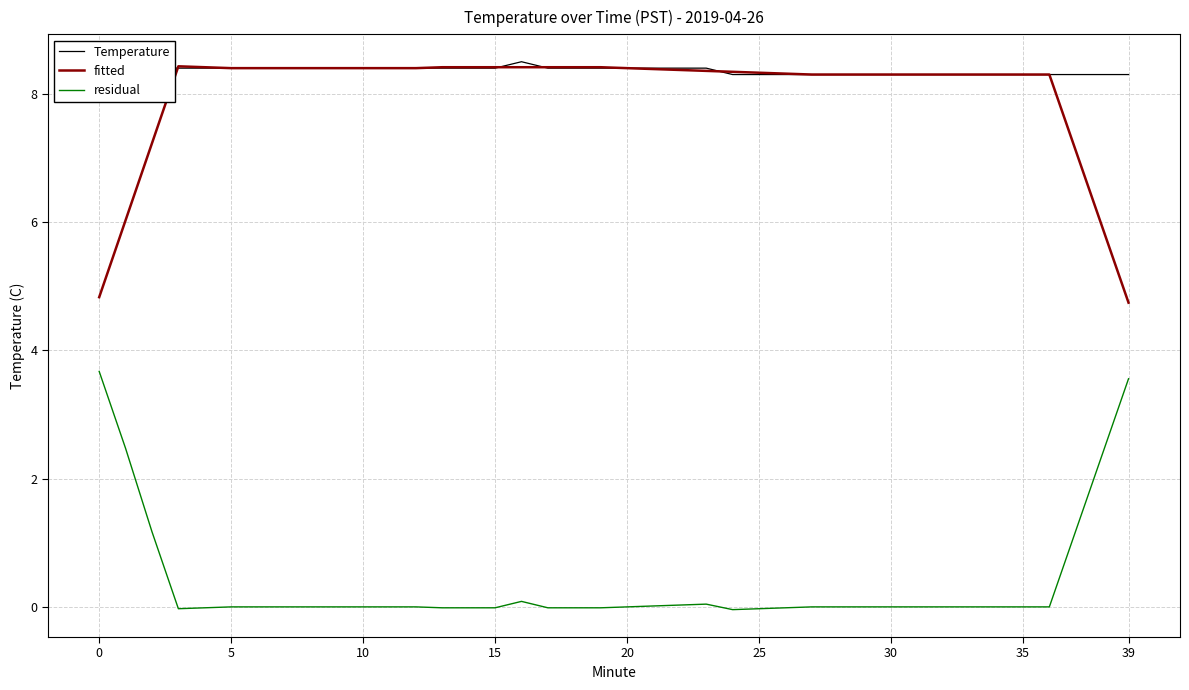

How many lines are shown in the chart?

3